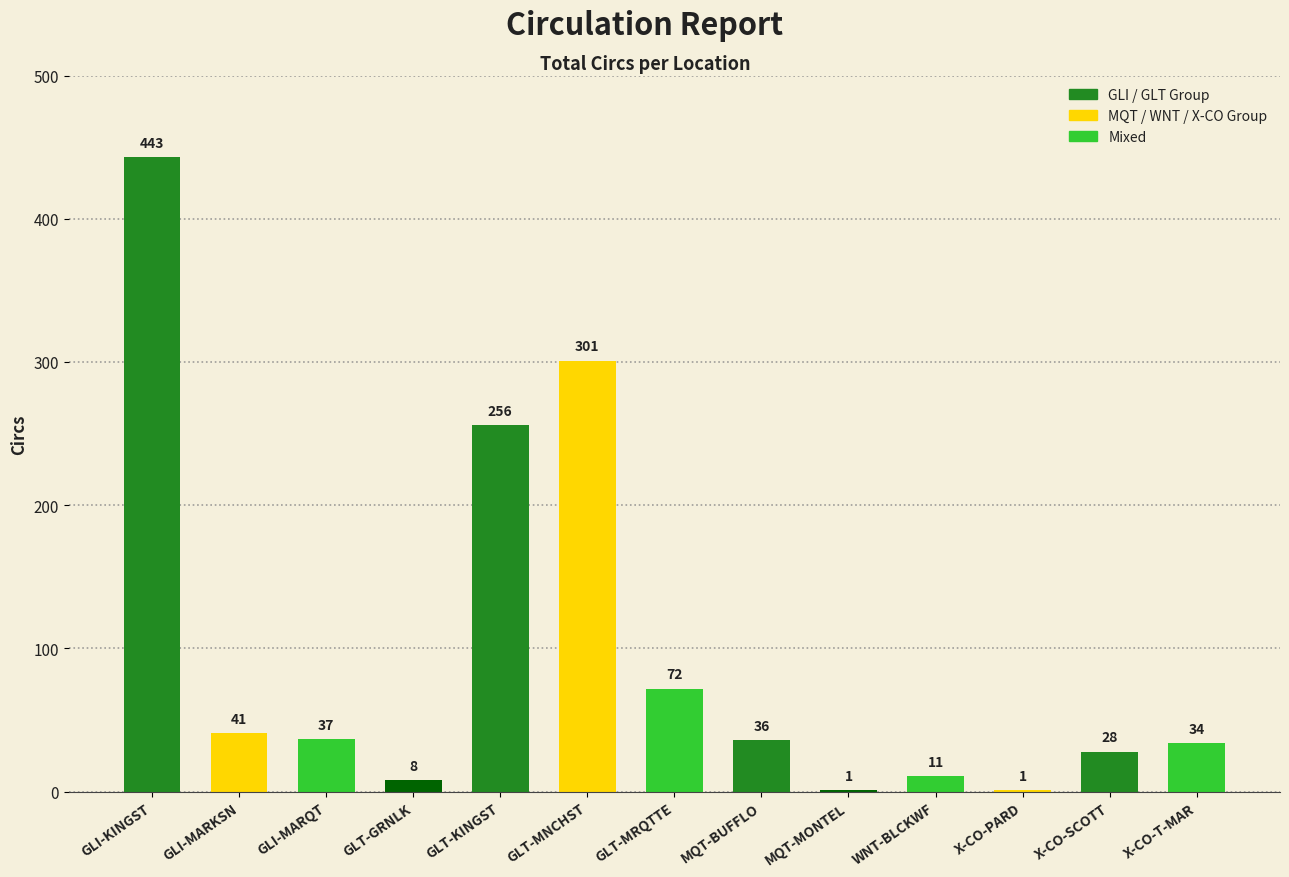

What is the change in value from GLT-MRQTTE to X-CO-PARD?

-71